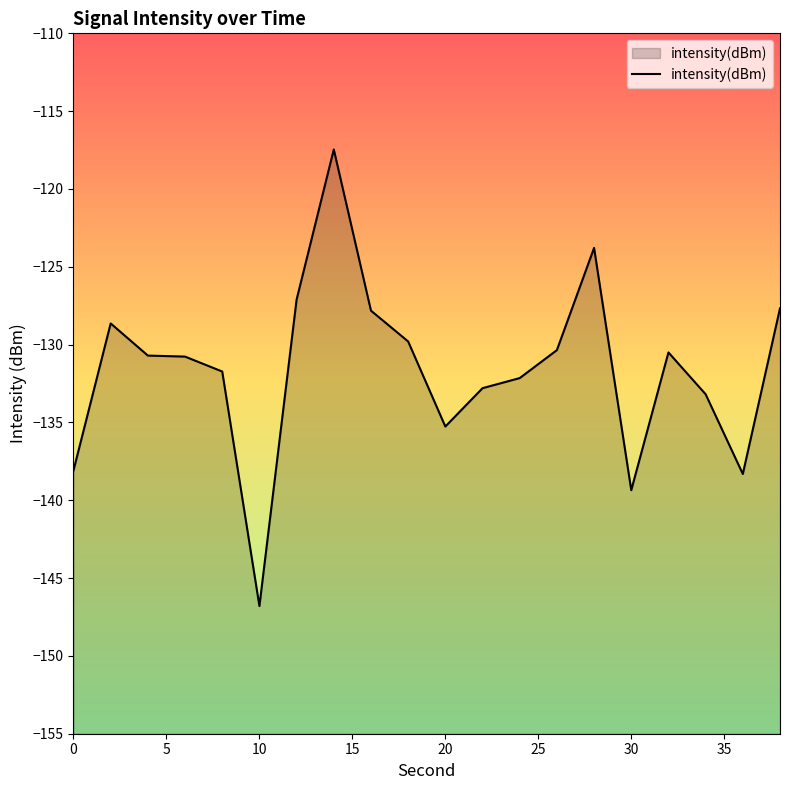

Which has a higher value, 22 or 20?

22